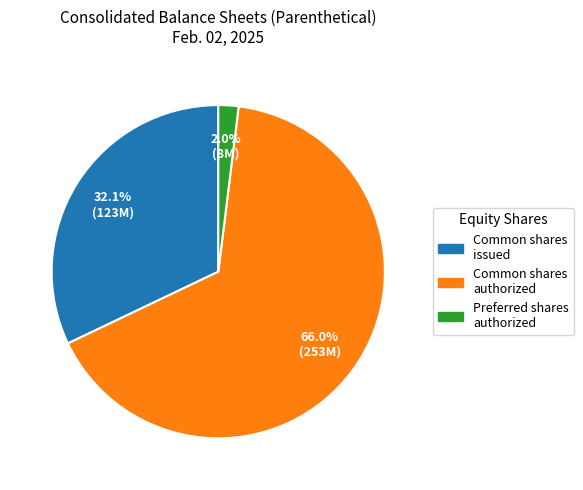

Does any single category account for the majority?

Yes